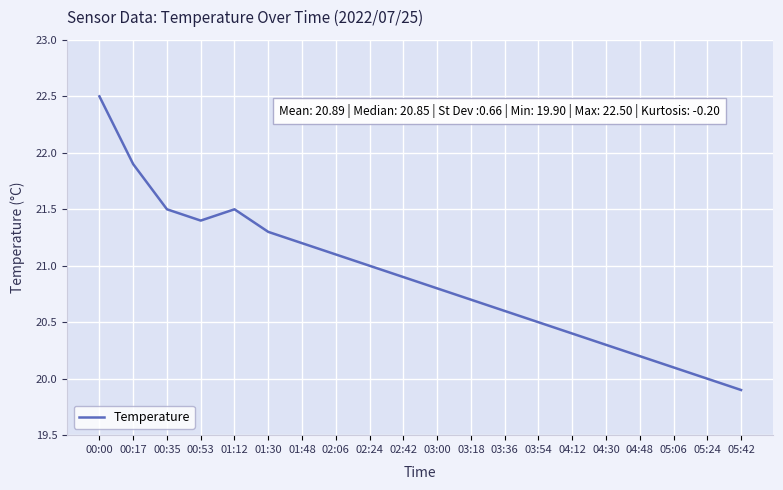

Does the chart have visible grid lines?

Yes